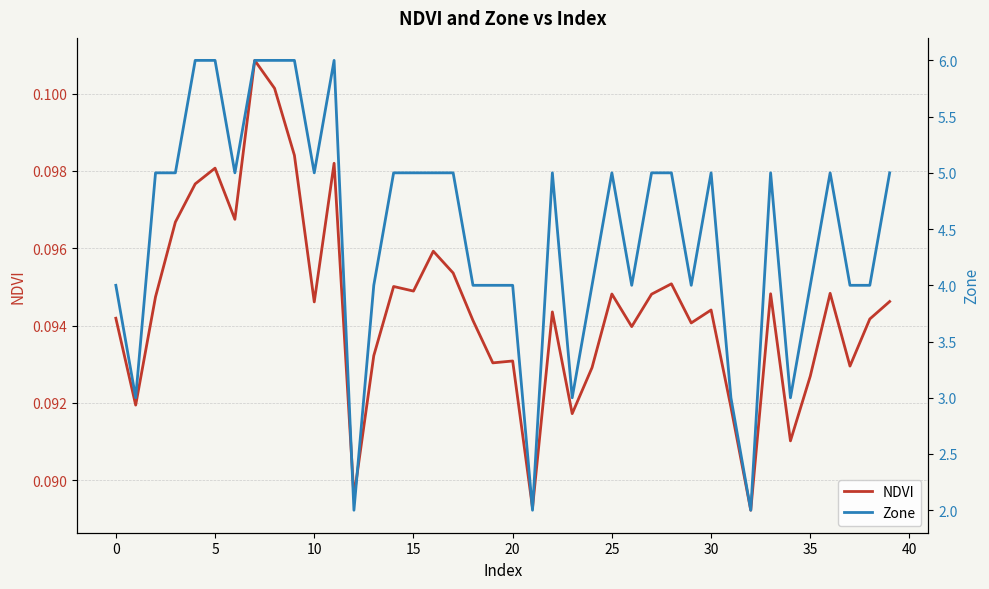

At which category does the chart reach its minimum across all series?

32